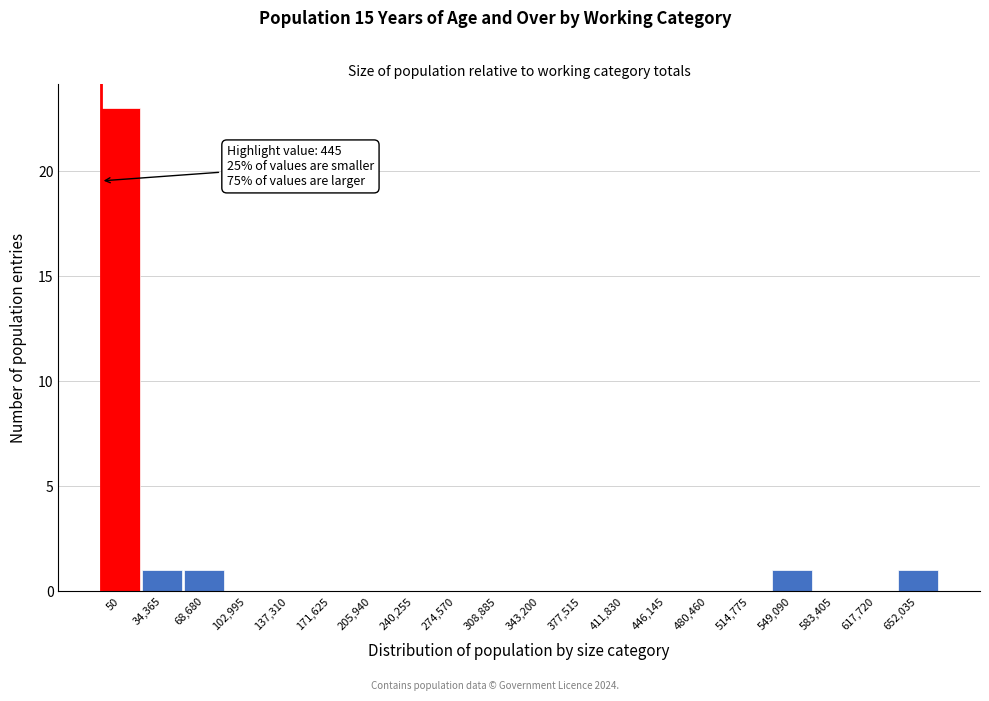

Reading left to right, list all the values displayed in this chart.

50=23	34,365=1	68,680=1	102,995=0	137,310=0	171,625=0	205,940=0	240,255=0	274,570=0	308,885=0	343,200=0	377,515=0	411,830=0	446,145=0	480,460=0	514,775=0	549,090=1	583,405=0	617,720=0	652,035=1